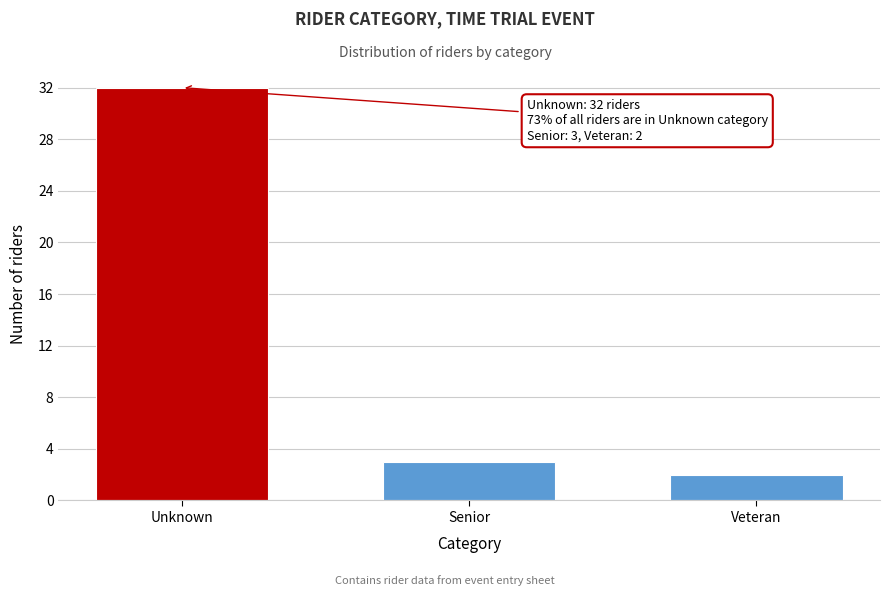

Reading left to right, list all the values displayed in this chart.

32	3	2